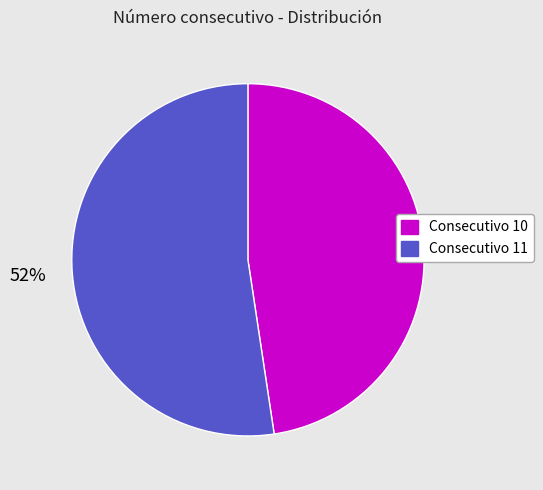

To the nearest percent, what is the average slice percentage?

50%